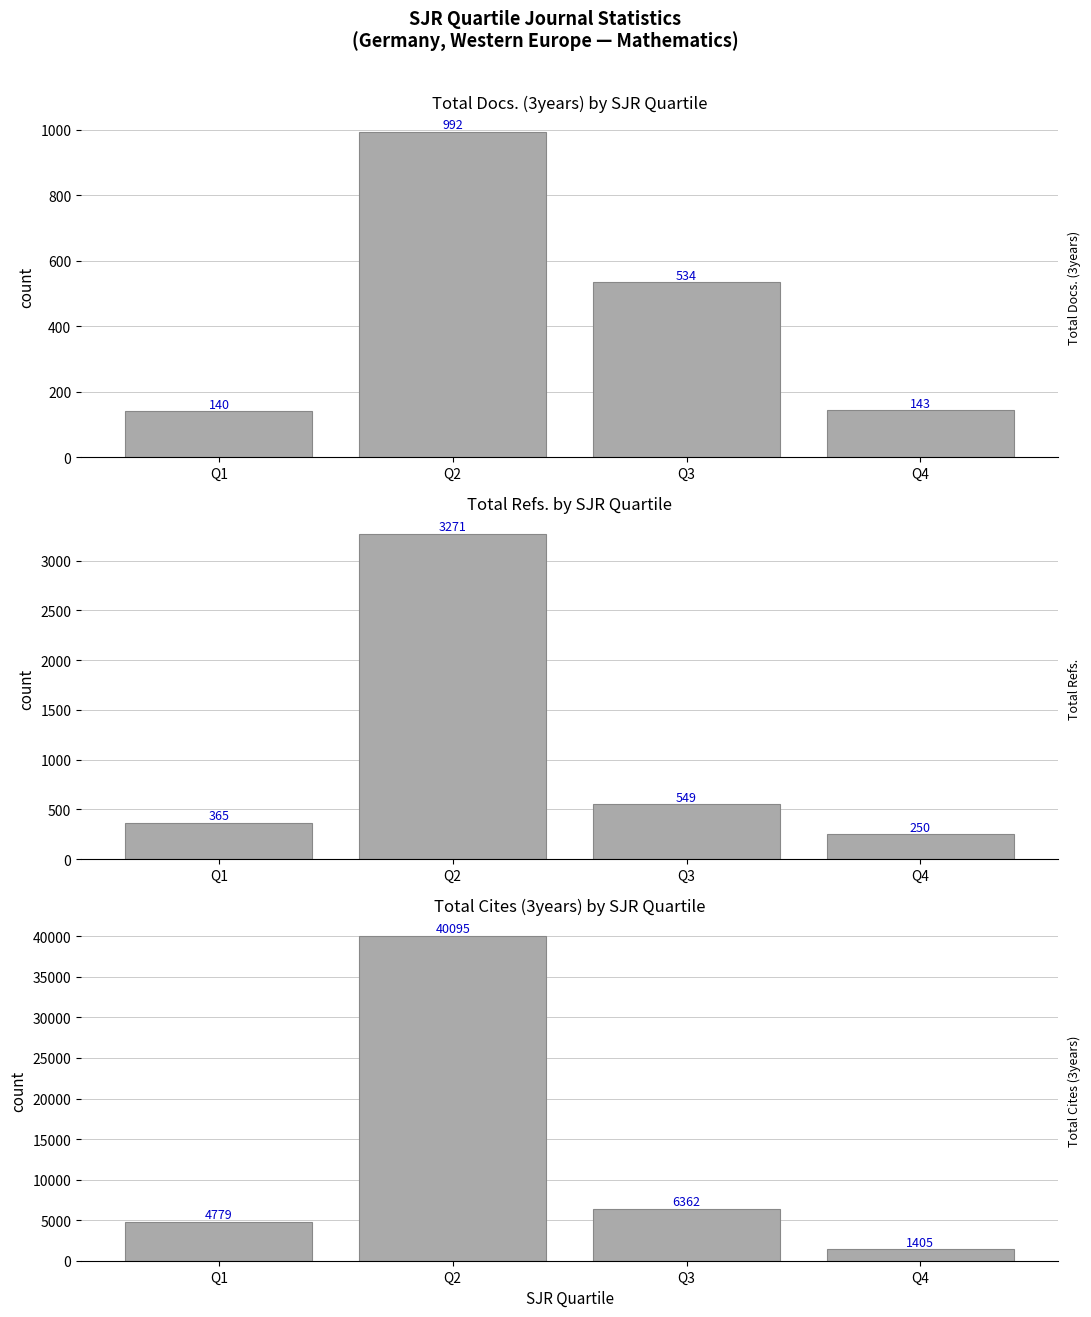

What is the value of the Total Cites (3years) bar at the 1st from the left?

4779